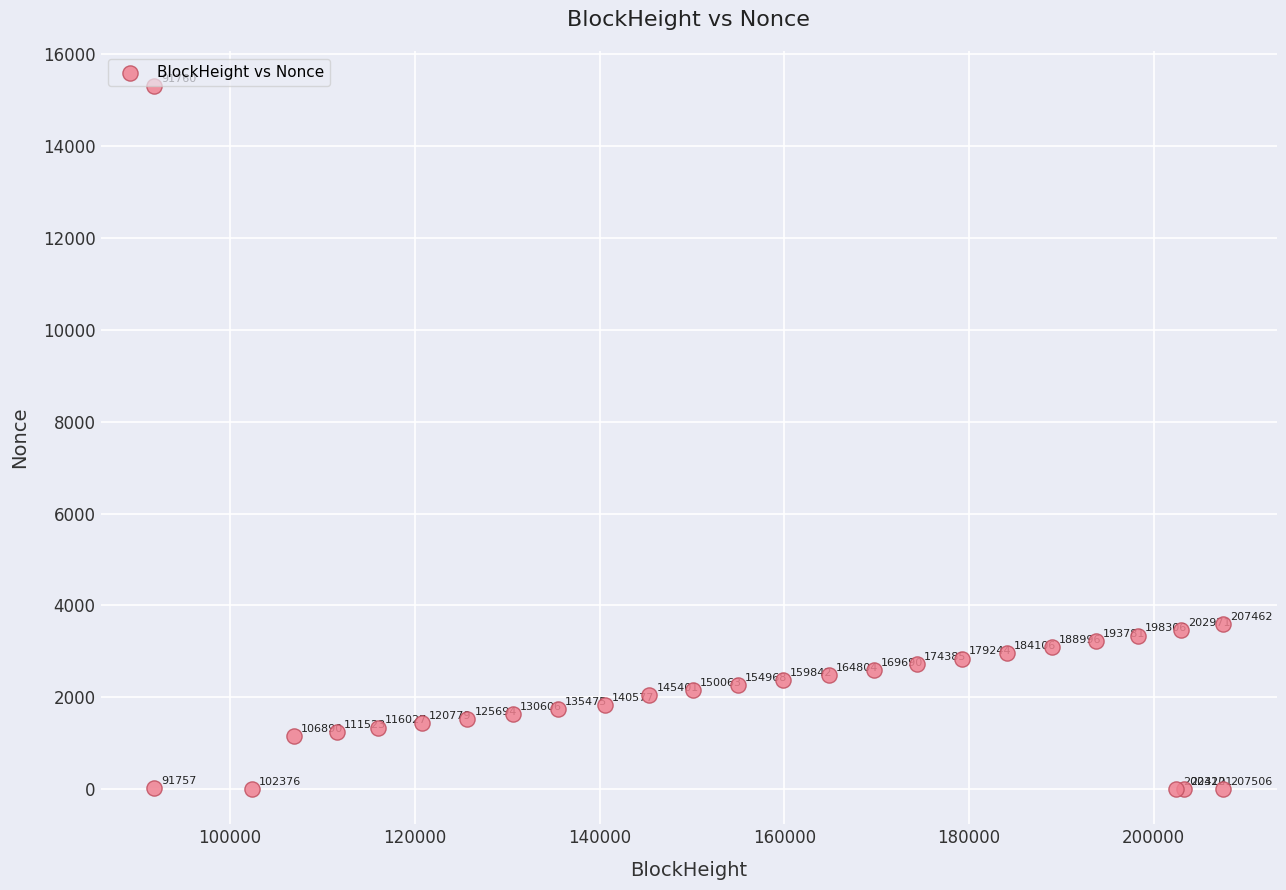

What Y value in the scatter plot is closest to 7652?

3598